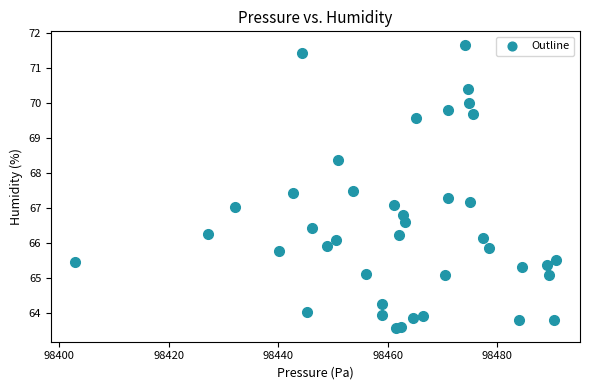

What is the range of X values (max minus min)?

87.9